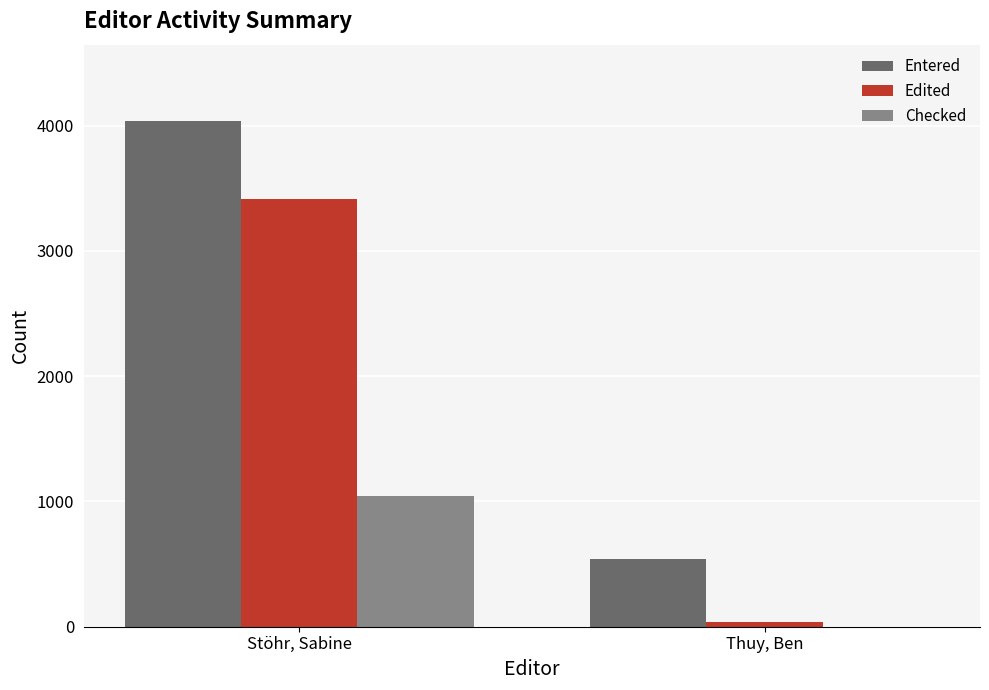

What is the sum of all Entered values?

4585